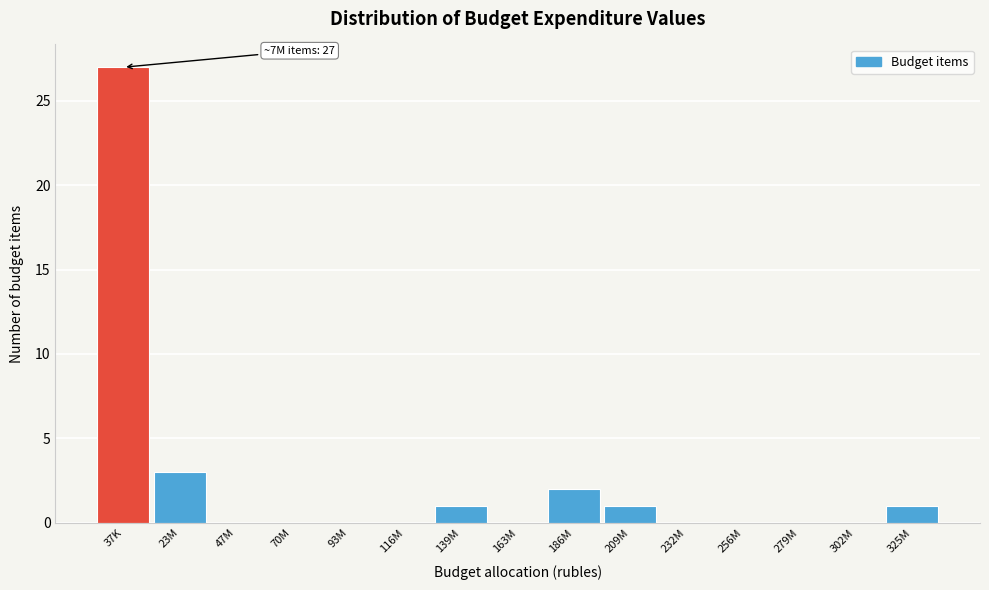

Reading left to right, list all the values displayed in this chart.

37K=27	23M=3	47M=0	70M=0	93M=0	116M=0	139M=1	163M=0	186M=2	209M=1	232M=0	256M=0	279M=0	302M=0	325M=1